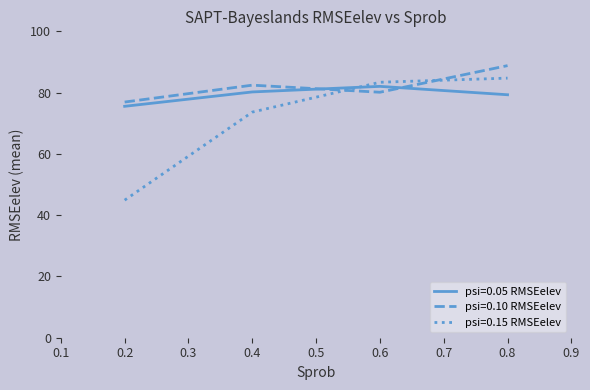

At which category is the sum across all series the highest?

0.8